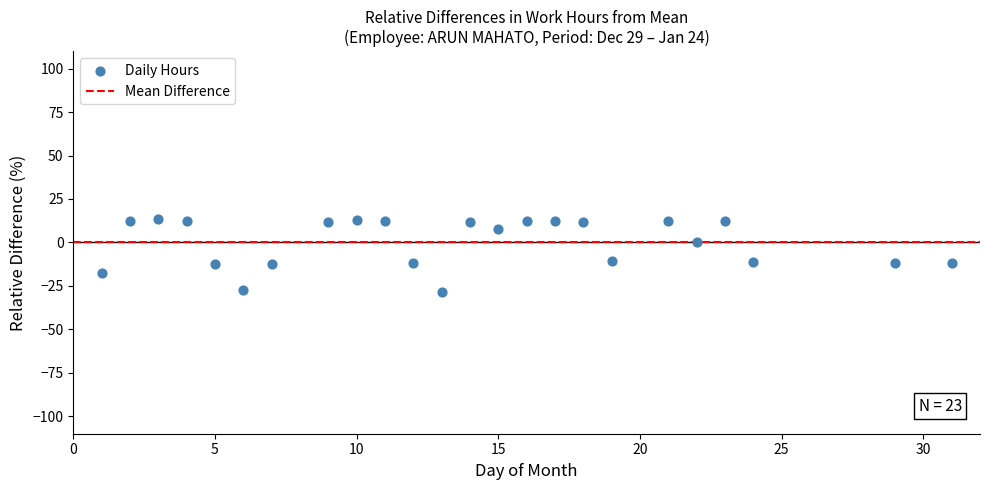

What is the range of Y values (max minus min)?

41.5